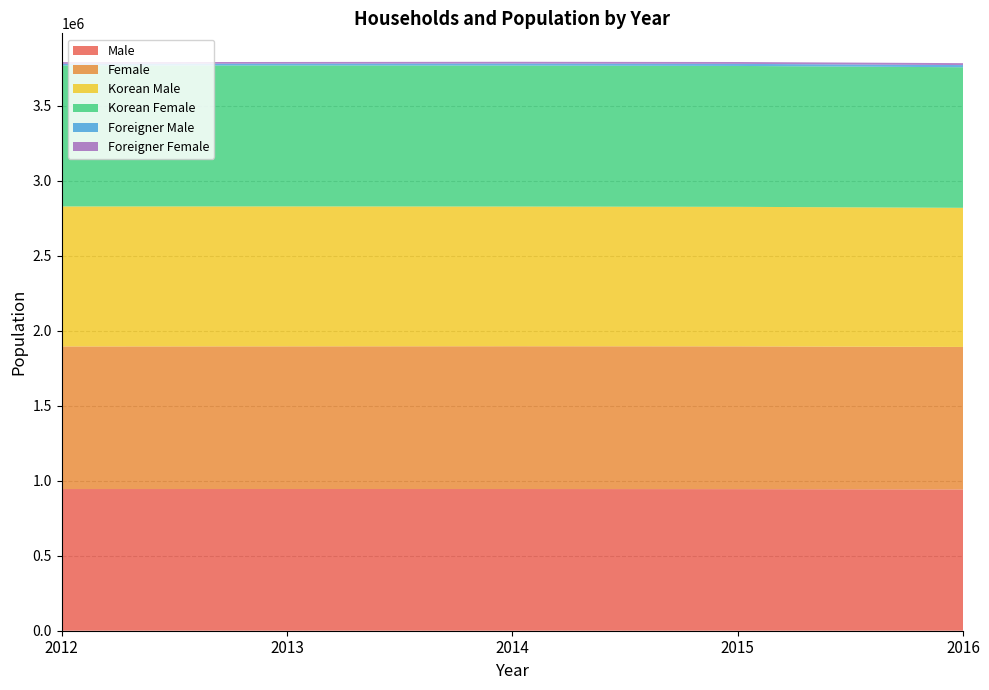

Reading left to right, extract all data points from this chart.

Male: 944695	944806	944734	944040	941897
Female: 950676	951226	951912	951865	950214
Korean Male: 933386	932894	931536	930255	927505
Korean Female: 939955	940071	940024	939456	937286
Foreigner Male: 11309	11912	13198	13785	14392
Foreigner Female: 10721	11155	11888	12409	12928